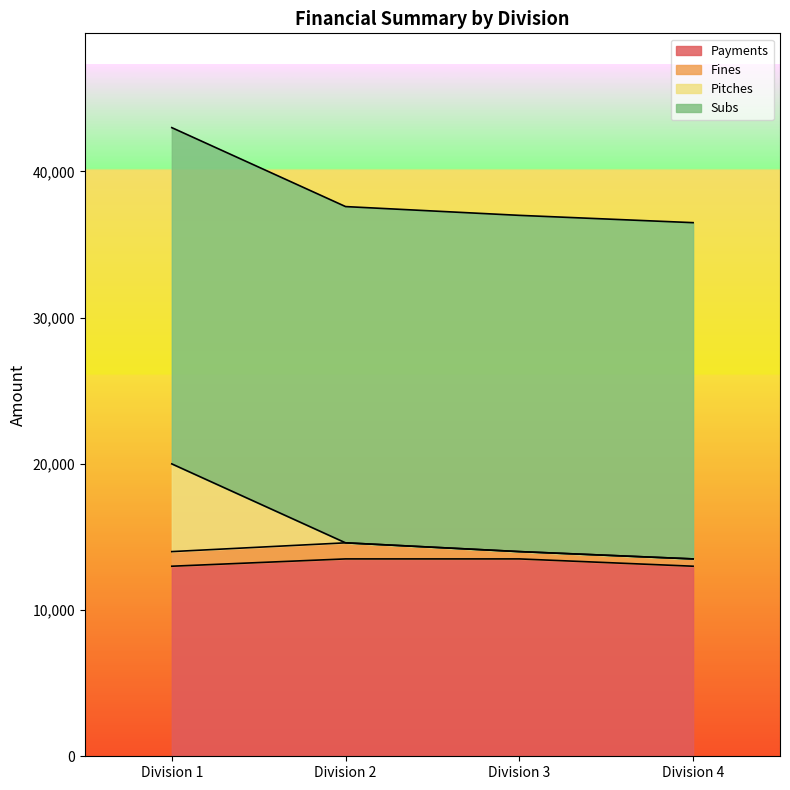

At which category is the sum across all series the highest?

Division 1